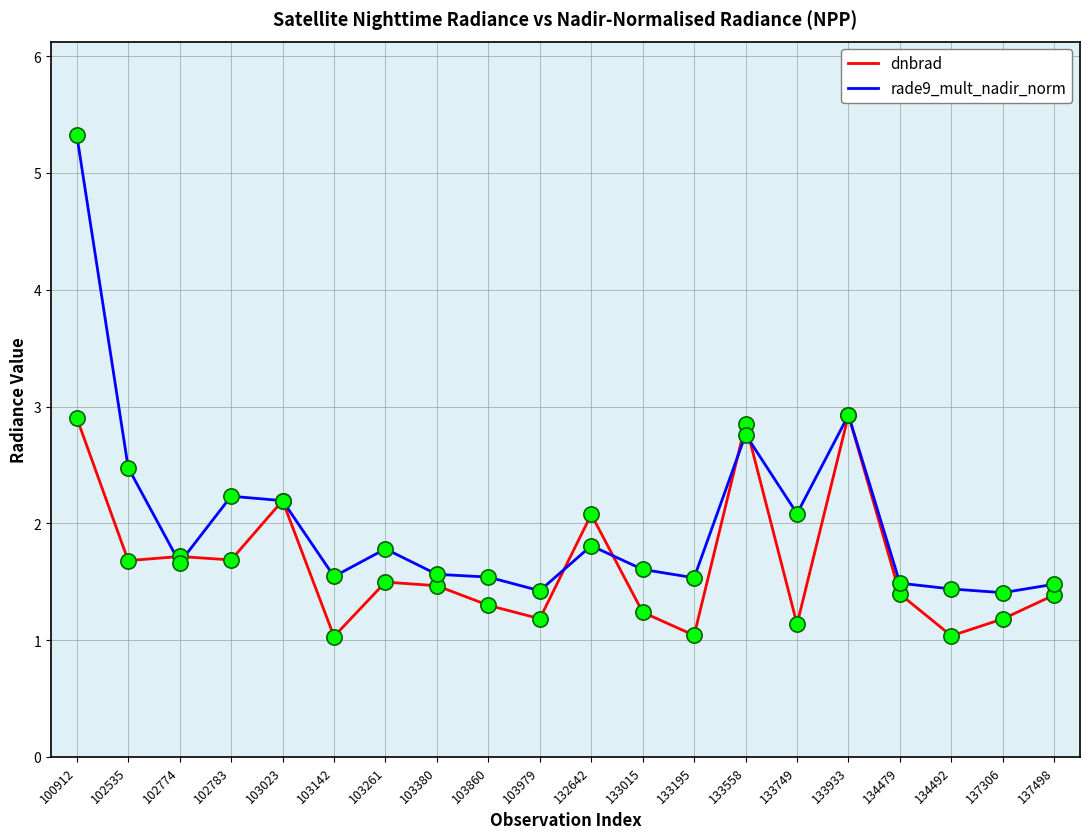

At which category is the sum across all series the highest?

100912